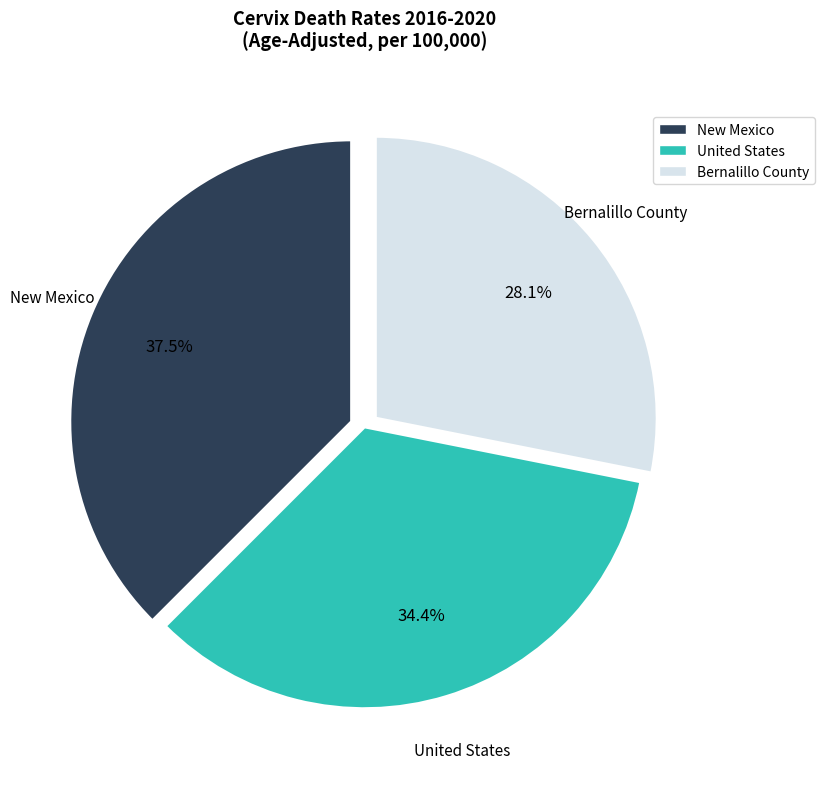

To the nearest percent, what is the average slice percentage?

33%